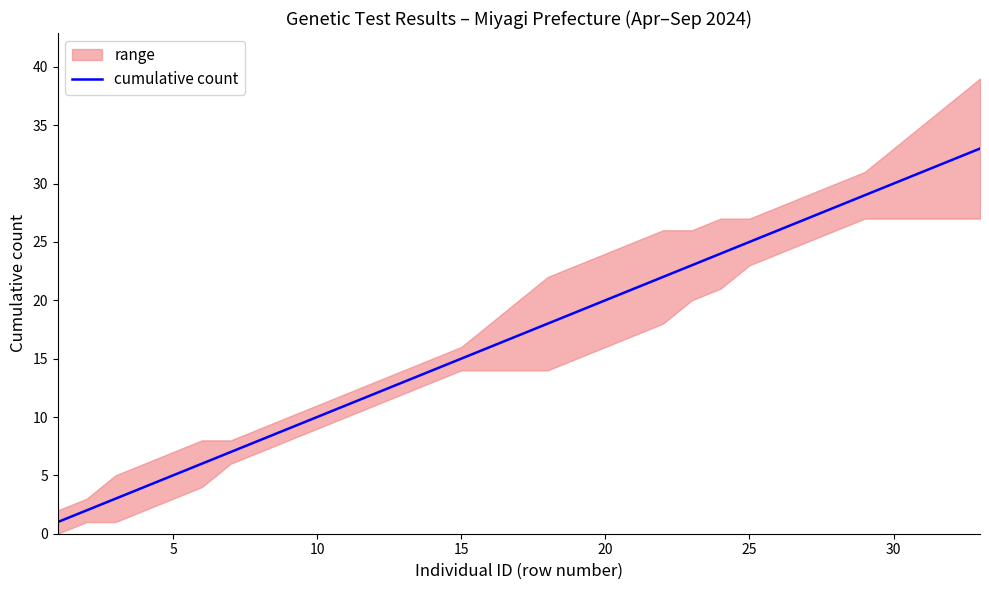

What is the value of the 5th point from the left?

5